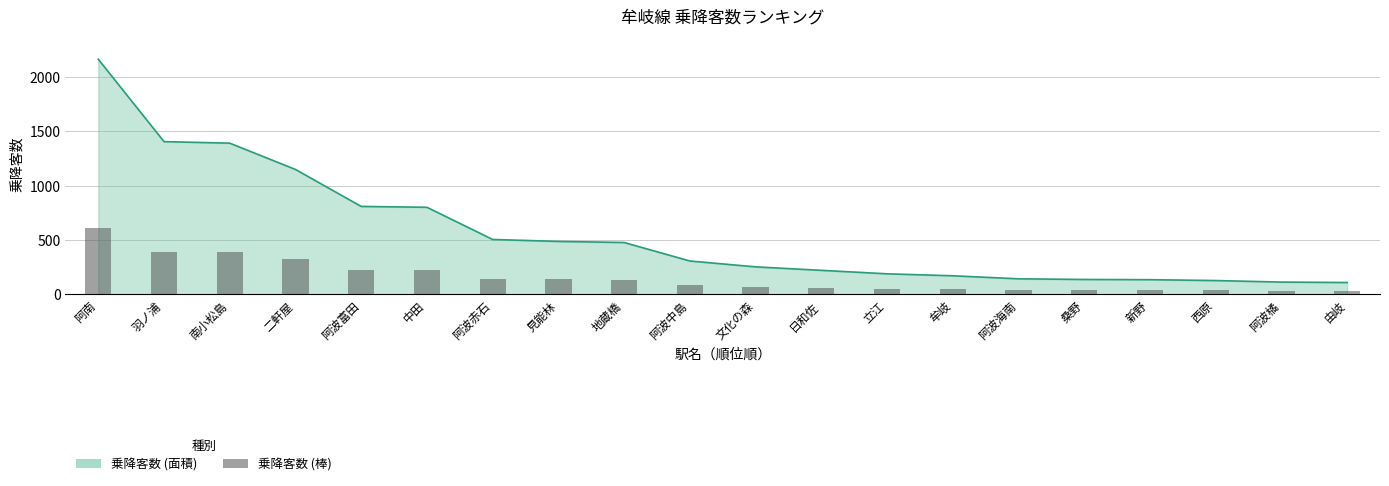

What is the label of the 9th bar from the left?

地蔵橋